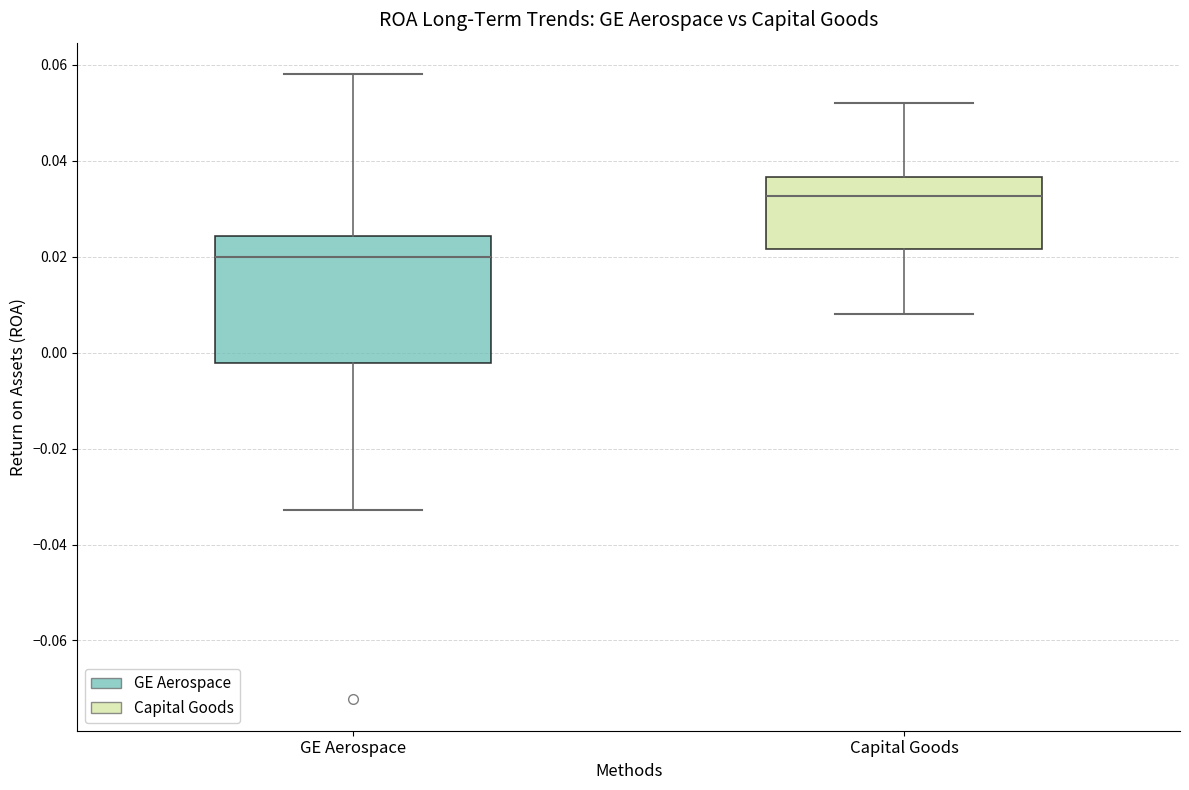

Comparing the boxes themselves (not the whiskers), which one is the tallest?

GE Aerospace